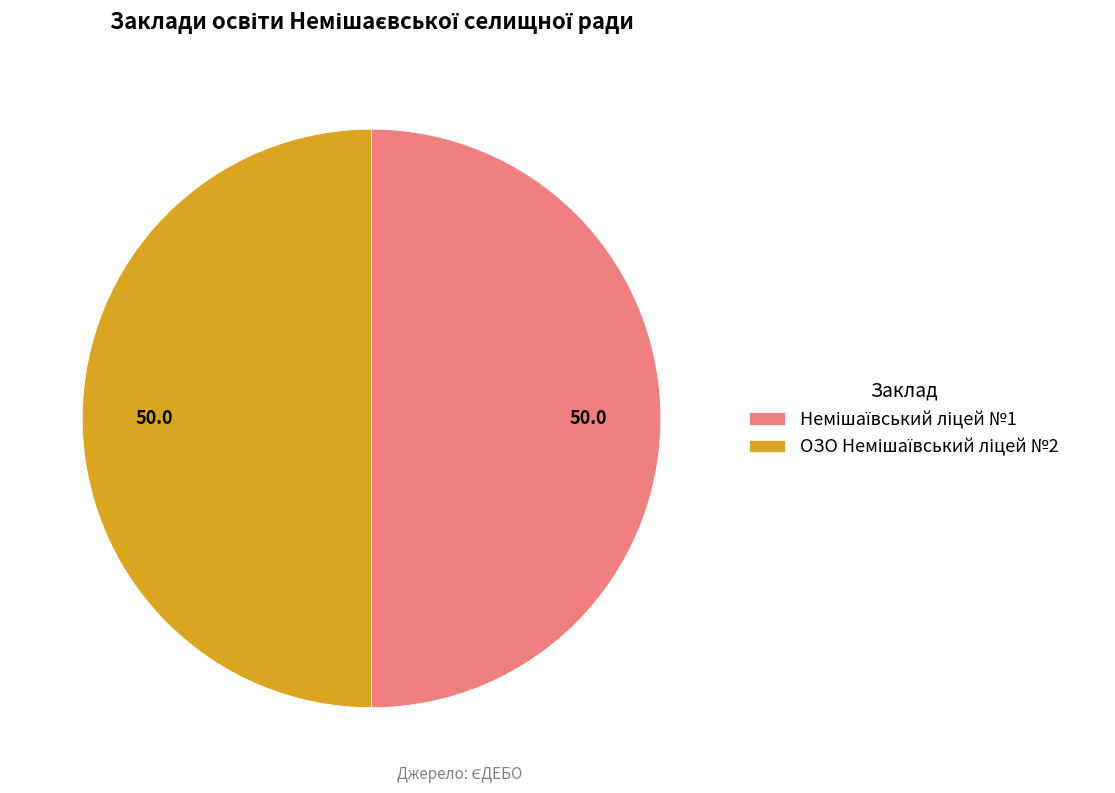

To the nearest percent, what percentage of the pie is ОЗО Немішаївський ліцей №2?

50%